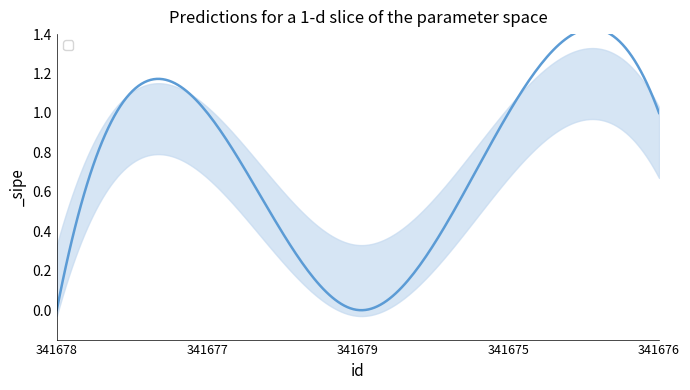

Rank the categories by value from lowest to highest.

341678, 341679, 341677, 341675, 341676